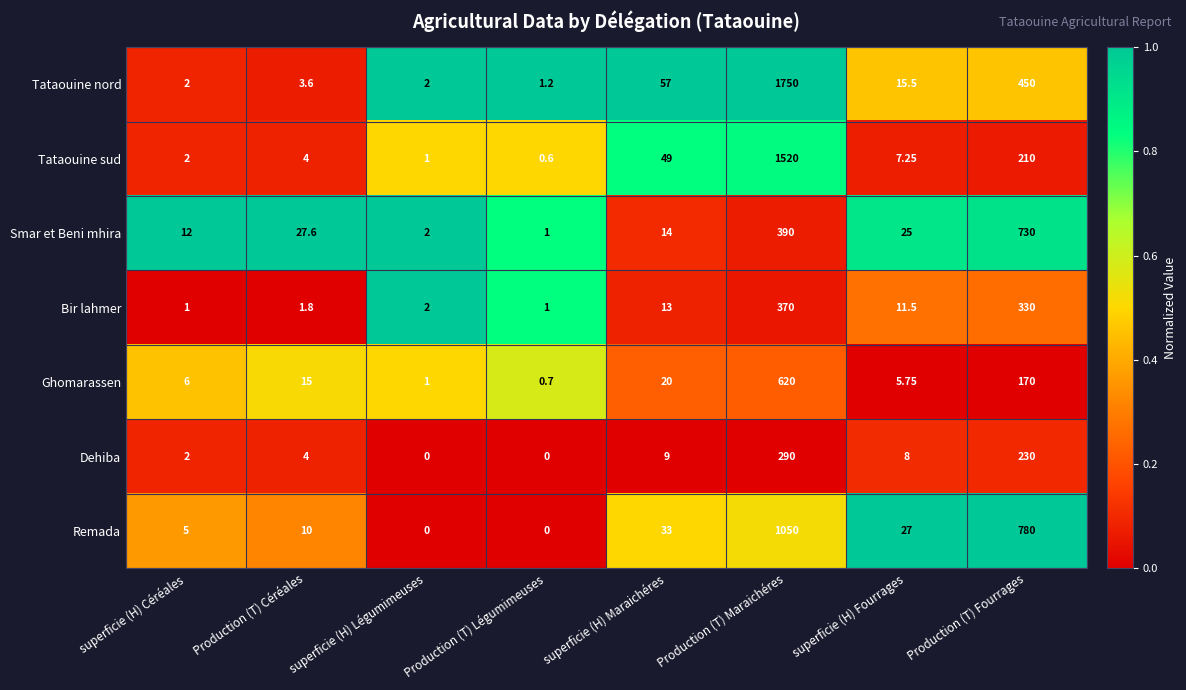

Where is Remada nearest to the value 525?

Production (T) Fourrages